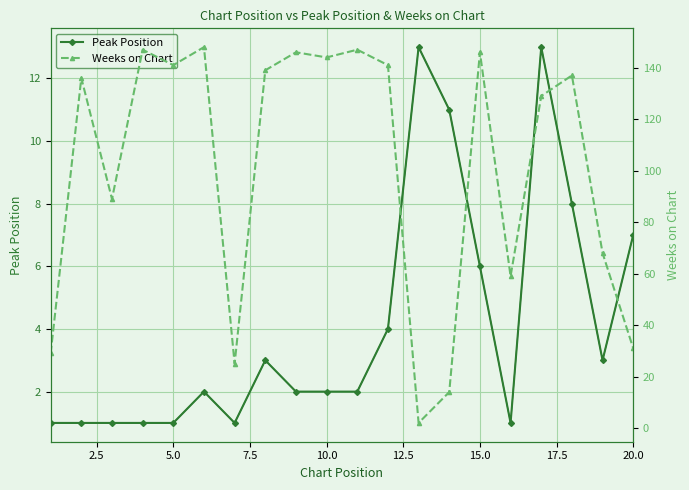

Rank the series by their average value, from highest to lowest.

Weeks on Chart, Peak Position